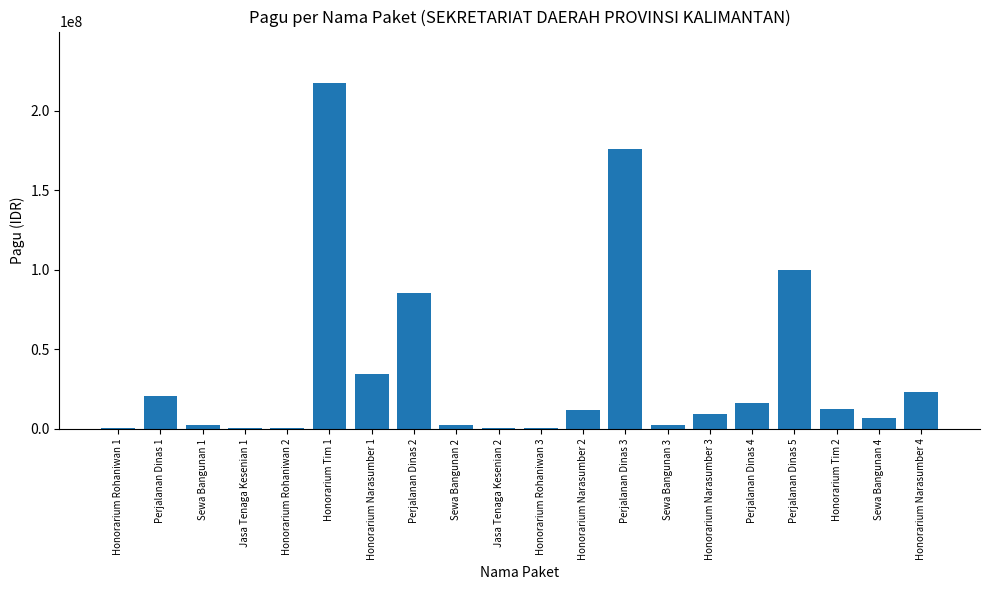

What is the greatest value displayed?

217200000